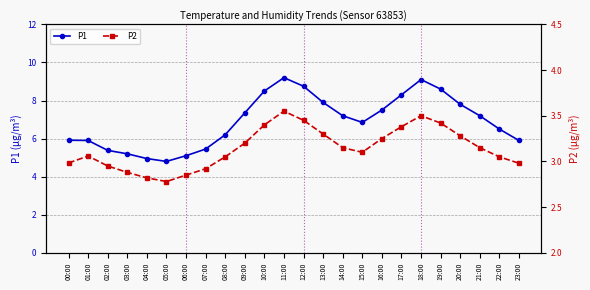

What position from the right is 22:00?

2